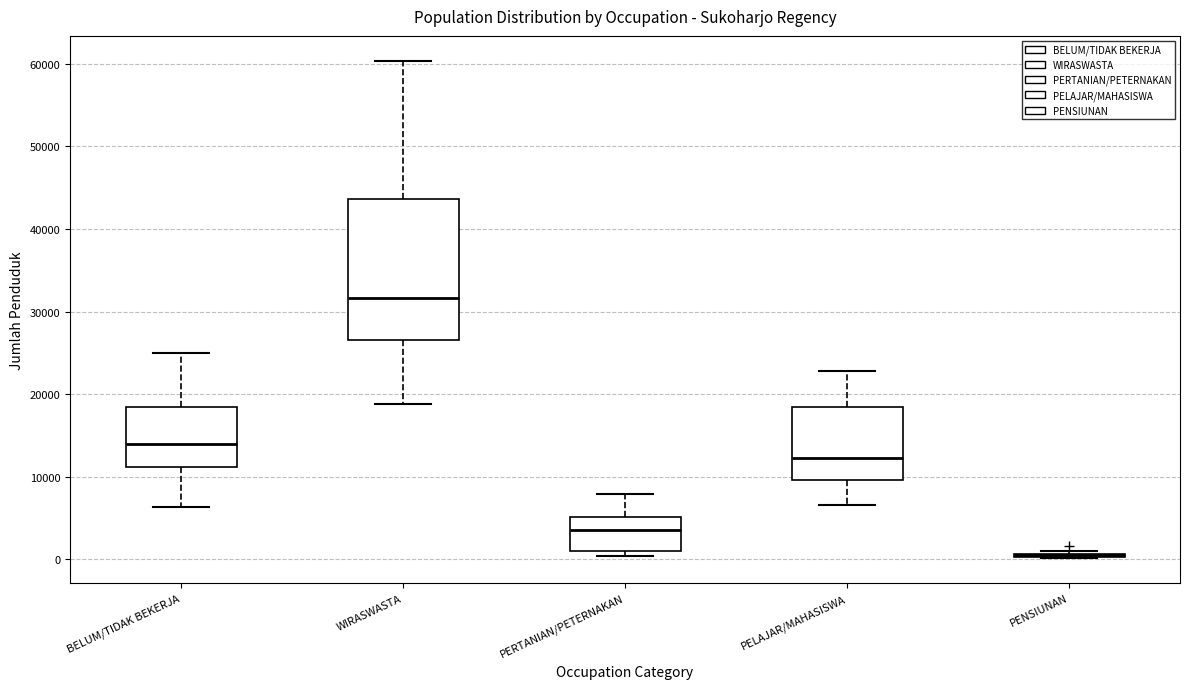

Reading left to right, transcribe this box plot: for each box, give where its median line is, the range the box spans, and where its two whiskers end, as read against the y-axis. The values are not printed on the chart, so give them approximately, as read against the axis.

BELUM/TIDAK BEKERJA: median 14000, box 11000 to 18000, whiskers 6000 to 25000
WIRASWASTA: median 32000, box 27000 to 44000, whiskers 19000 to 60000
PERTANIAN/PETERNAKAN: median 4000, box 1000 to 5000, whiskers 0 to 8000
PELAJAR/MAHASISWA: median 12000, box 10000 to 18000, whiskers 7000 to 23000
PENSIUNAN: box collapsed to a line at 0, whiskers 0 to 1000